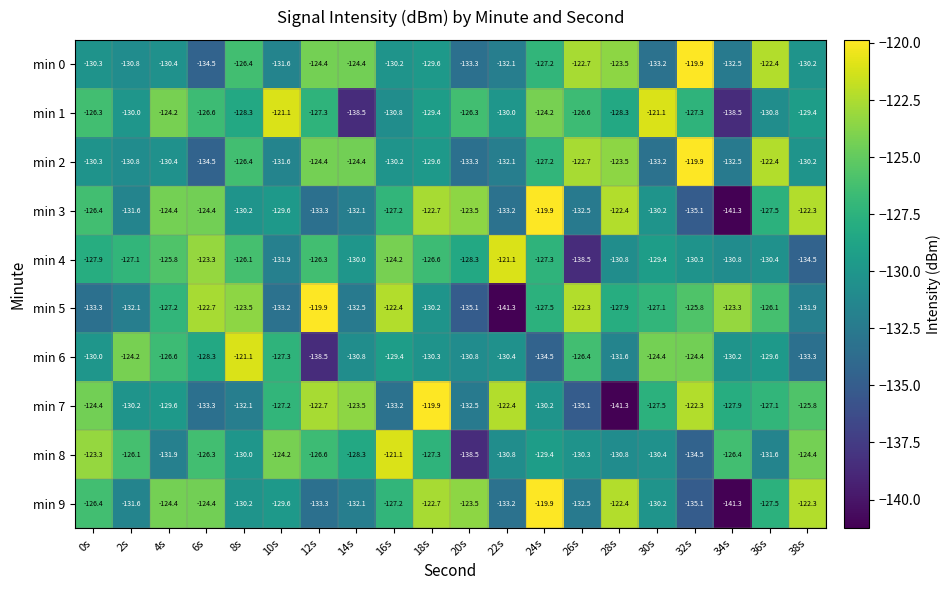

Is it true that min 0 equals -70.9 at 26s?

False